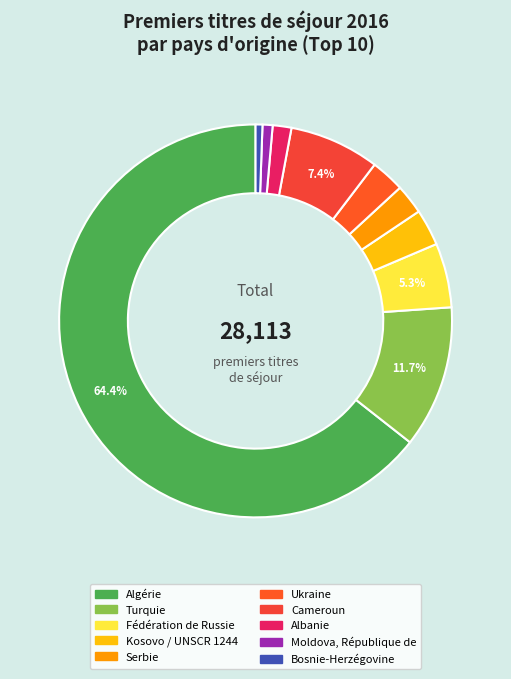

To the nearest percent, what percentage of the pie is Kosovo / UNSCR 1244?

3%